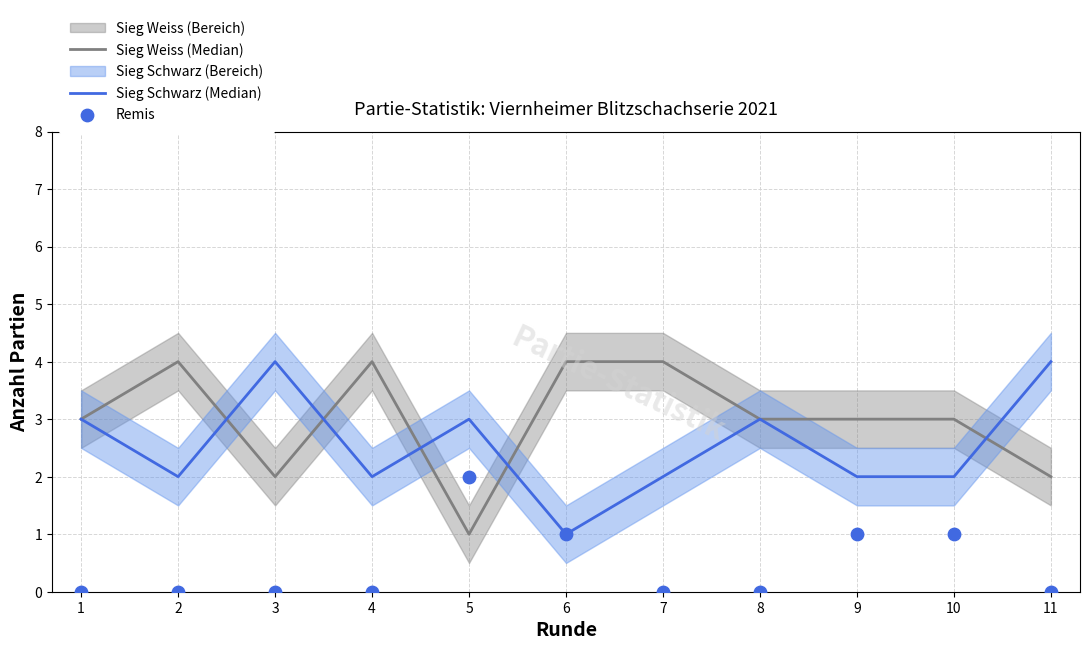

Which series reaches the maximum Y coordinate?

Sieg Weiss (Median)